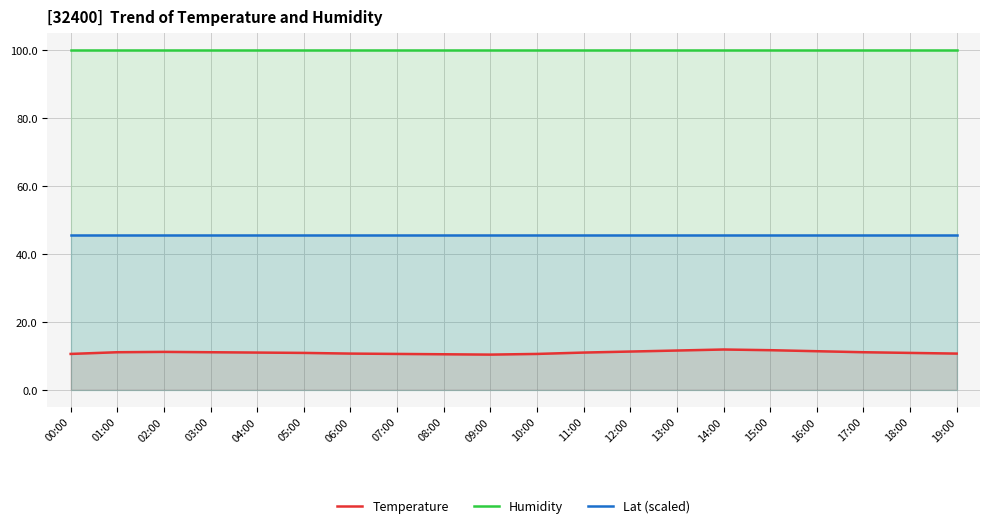

Reading left to right, what are all the values shown in this chart?

Temperature: 00:00=10.5	01:00=11.0	02:00=11.1	03:00=11.0	04:00=10.9	05:00=10.8	06:00=10.6	07:00=10.5	08:00=10.4	09:00=10.3	10:00=10.5	11:00=10.9	12:00=11.2	13:00=11.5	14:00=11.8	15:00=11.6	16:00=11.3	17:00=11.0	18:00=10.8	19:00=10.6
Humidity: 00:00=99.9	01:00=99.9	02:00=99.9	03:00=99.9	04:00=99.9	05:00=99.9	06:00=99.9	07:00=99.9	08:00=99.9	09:00=99.9	10:00=99.9	11:00=99.9	12:00=99.9	13:00=99.9	14:00=99.9	15:00=99.9	16:00=99.9	17:00=99.9	18:00=99.9	19:00=99.9
Lat (scaled): 00:00=45.4	01:00=45.4	02:00=45.4	03:00=45.4	04:00=45.4	05:00=45.4	06:00=45.4	07:00=45.4	08:00=45.4	09:00=45.4	10:00=45.4	11:00=45.4	12:00=45.4	13:00=45.4	14:00=45.4	15:00=45.4	16:00=45.4	17:00=45.4	18:00=45.4	19:00=45.4